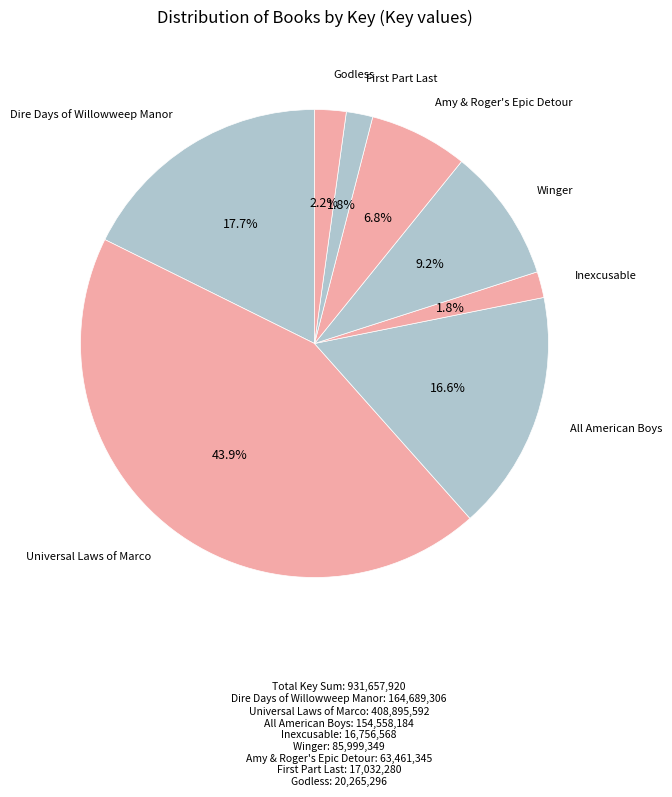

How many segments does this pie chart have?

8